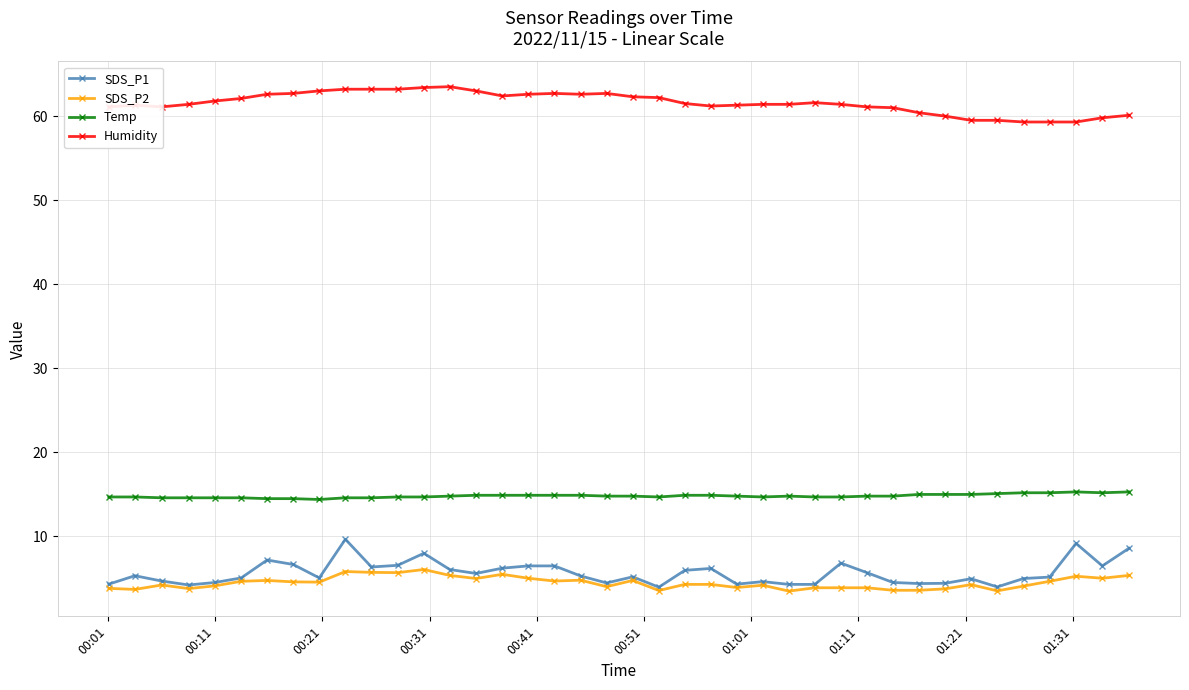

Which series has the largest total across all categories?

Humidity